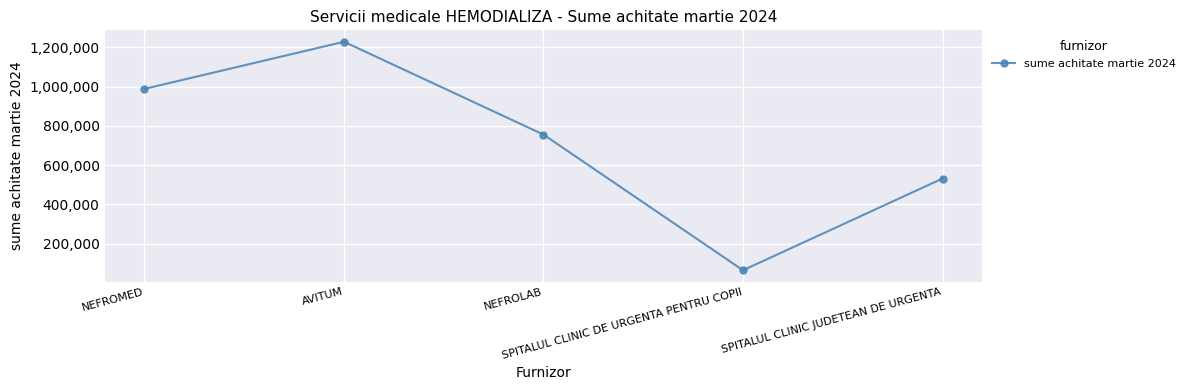

Reading left to right, list all the values displayed in this chart.

NEFROMED=988290.3	AVITUM=1228252.0	NEFROLAB=755829.3	SPITALUL CLINIC DE URGENTA PENTRU COPII=65308.0	SPITALUL CLINIC JUDETEAN DE URGENTA=532178.3